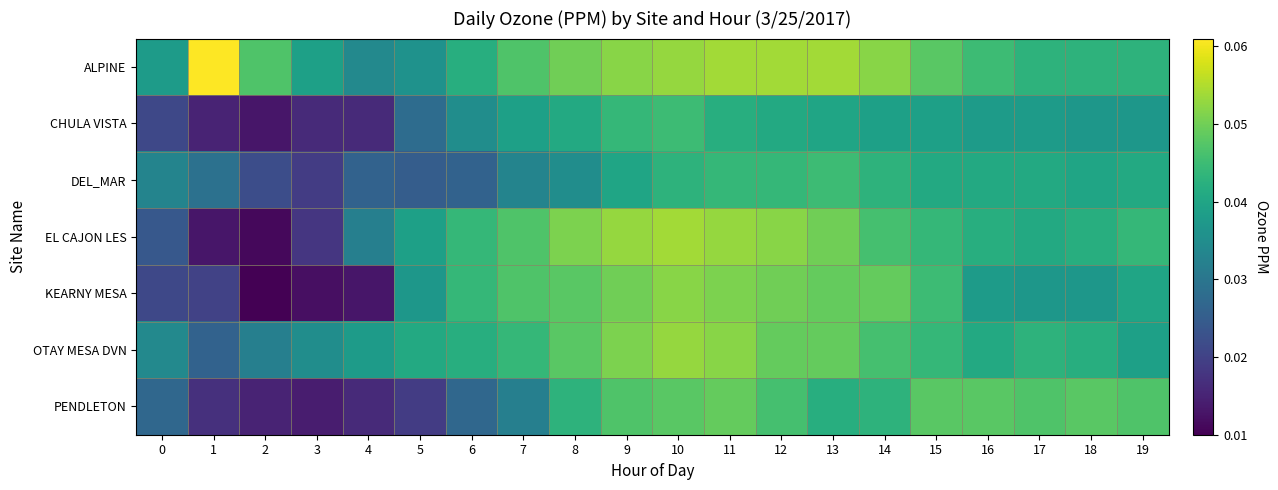

Which series has the largest total across all categories?

ALPINE